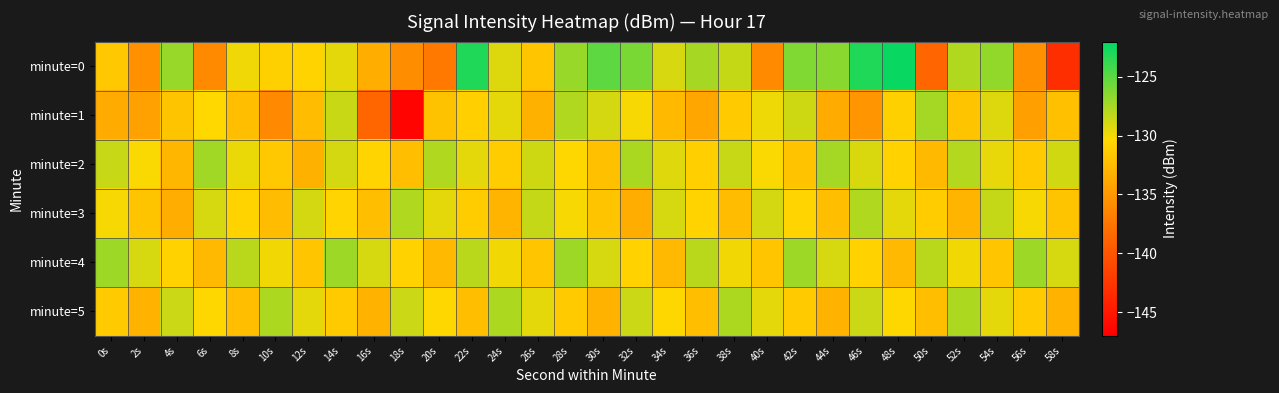

Reading left to right, what are all the values shown in this chart?

minute=0: 0s=-131.5	2s=-135.6	4s=-127.0	6s=-136.0	8s=-129.8	10s=-130.9	12s=-130.7	14s=-129.5	16s=-133.4	18s=-135.8	20s=-137.3	22s=-123.1	24s=-129.2	26s=-131.7	28s=-127.0	30s=-125.1	32s=-126.0	34s=-129.0	36s=-127.4	38s=-128.5	40s=-136.0	42s=-126.2	44s=-126.5	46s=-123.1	48s=-122.3	50s=-138.7	52s=-127.8	54s=-126.8	56s=-135.5	58s=-143.2
minute=1: 0s=-133.6	2s=-134.3	4s=-131.9	6s=-130.3	8s=-132.3	10s=-136.1	12s=-132.4	14s=-128.6	16s=-138.6	18s=-146.6	20s=-132.0	22s=-131.0	24s=-129.5	26s=-133.2	28s=-127.8	30s=-128.9	32s=-130.1	34s=-132.5	36s=-134.0	38s=-131.3	40s=-129.8	42s=-128.7	44s=-133.6	46s=-135.2	48s=-130.9	50s=-127.4	52s=-131.8	54s=-129.2	56s=-134.5	58s=-132.1
minute=2: 0s=-128.5	2s=-130.2	4s=-132.8	6s=-127.3	8s=-129.7	10s=-131.5	12s=-133.2	14s=-128.9	16s=-130.6	18s=-132.3	20s=-127.8	22s=-129.5	24s=-131.2	26s=-128.7	28s=-130.4	30s=-132.1	32s=-127.6	34s=-129.3	36s=-131.0	38s=-128.5	40s=-130.2	42s=-131.9	44s=-127.4	46s=-129.1	48s=-130.8	50s=-132.5	52s=-127.9	54s=-129.6	56s=-131.3	58s=-128.8
minute=3: 0s=-130.1	2s=-131.8	4s=-133.5	6s=-129.0	8s=-130.7	10s=-132.4	12s=-128.9	14s=-130.6	16s=-132.3	18s=-127.8	20s=-129.5	22s=-131.2	24s=-132.9	26s=-128.4	28s=-130.1	30s=-131.8	32s=-133.5	34s=-129.0	36s=-130.7	38s=-132.4	40s=-128.9	42s=-130.6	44s=-132.3	46s=-127.8	48s=-129.5	50s=-131.2	52s=-132.9	54s=-128.4	56s=-130.1	58s=-131.8
minute=4: 0s=-127.2	2s=-129.0	4s=-130.8	6s=-132.6	8s=-128.1	10s=-129.9	12s=-131.7	14s=-127.2	16s=-129.0	18s=-130.8	20s=-132.6	22s=-128.1	24s=-129.9	26s=-131.7	28s=-127.2	30s=-129.0	32s=-130.8	34s=-132.6	36s=-128.1	38s=-129.9	40s=-131.7	42s=-127.2	44s=-129.0	46s=-130.8	48s=-132.6	50s=-128.1	52s=-129.9	54s=-131.7	56s=-127.2	58s=-129.0
minute=5: 0s=-131.3	2s=-133.1	4s=-128.6	6s=-130.4	8s=-132.2	10s=-127.7	12s=-129.5	14s=-131.3	16s=-133.1	18s=-128.6	20s=-130.4	22s=-132.2	24s=-127.7	26s=-129.5	28s=-131.3	30s=-133.1	32s=-128.6	34s=-130.4	36s=-132.2	38s=-127.7	40s=-129.5	42s=-131.3	44s=-133.1	46s=-128.6	48s=-130.4	50s=-132.2	52s=-127.7	54s=-129.5	56s=-131.3	58s=-133.1